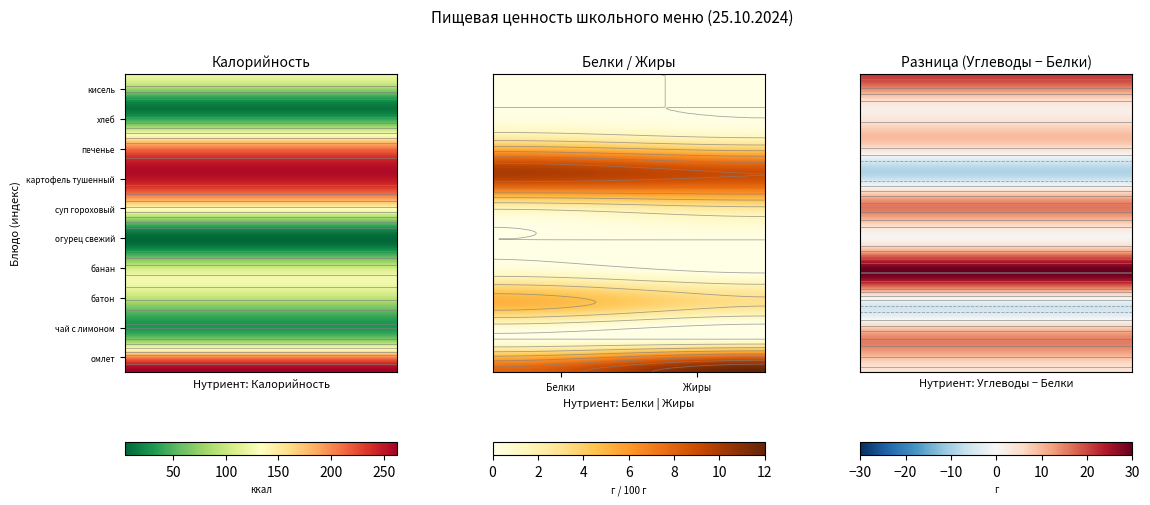

The value of чай с лимоном at Углеводы is 3. True or false?

False